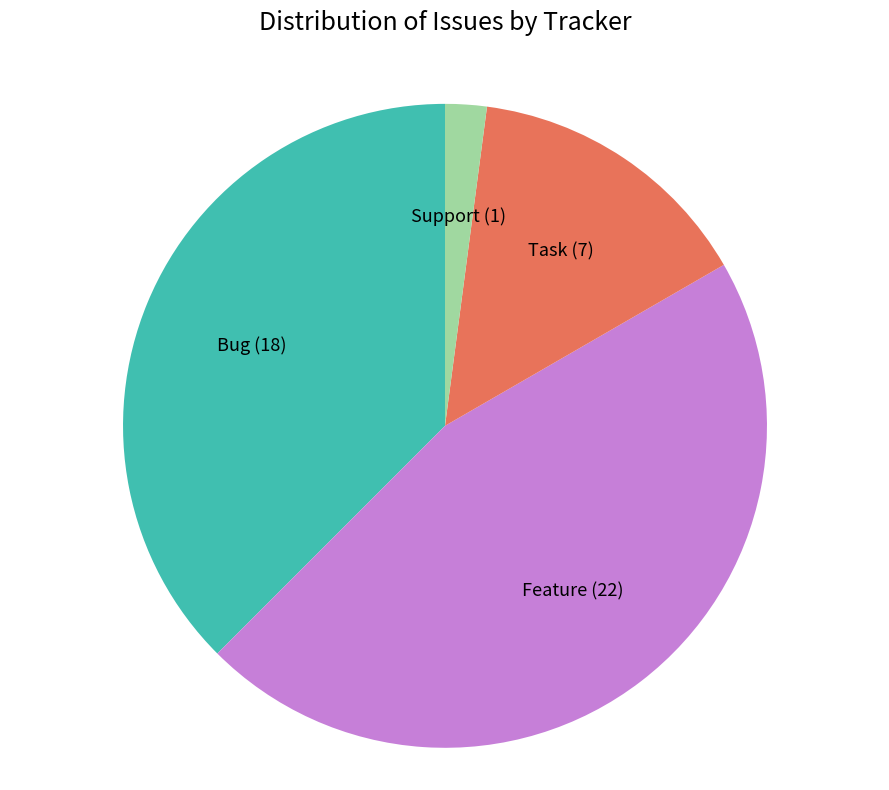

Rank the categories by value from lowest to highest.

Support, Task, Bug, Feature